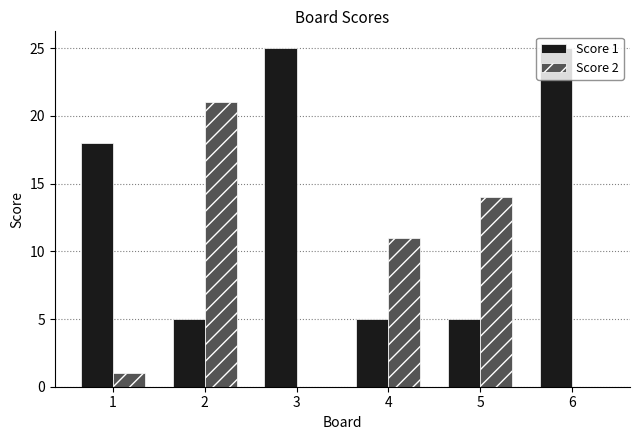

What is the sum of all Score 2 values?

47